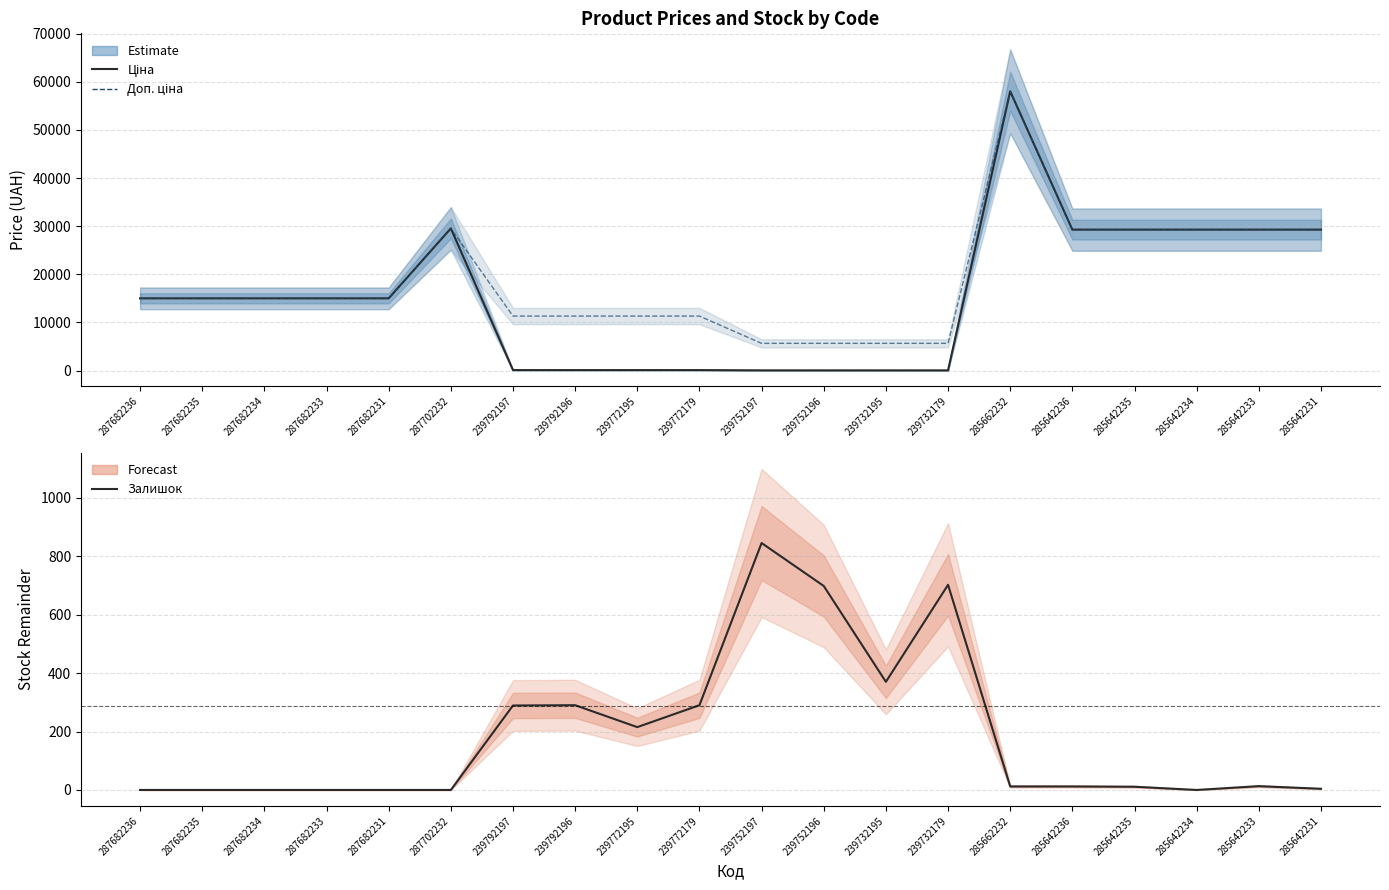

Reading left to right, extract all data points from this chart.

Ціна: 287682236=15019.2	287682235=15019.2	287682234=15019.2	287682233=15019.2	287682231=15019.2	287702232=29548.9	239792197=113.3	239792196=113.3	239772195=113.3	239772179=113.3	239752197=56.7	239752196=56.7	239732195=56.7	239732179=56.7	285662232=58037.0	285642236=29294.9	285642235=29294.9	285642234=29294.9	285642233=29294.9	285642231=29294.9
Доп. ціна: 287682236=15019.2	287682235=15019.2	287682234=15019.2	287682233=15019.2	287682231=15019.2	287702232=29548.9	239792197=11334.0	239792196=11334.0	239772195=11334.0	239772179=11334.0	239752197=5667.0	239752196=5667.0	239732195=5667.0	239732179=5667.0	285662232=58037.0	285642236=29294.9	285642235=29294.9	285642234=29294.9	285642233=29294.9	285642231=29294.9
Залишок: 287682236=0.0	287682235=0.0	287682234=0.0	287682233=0.0	287682231=0.0	287702232=0.0	239792197=289.0	239792196=290.0	239772195=215.0	239772179=290.0	239752197=845.0	239752196=698.0	239732195=370.0	239732179=702.0	285662232=12.0	285642236=12.0	285642235=11.0	285642234=0.0	285642233=13.0	285642231=4.0